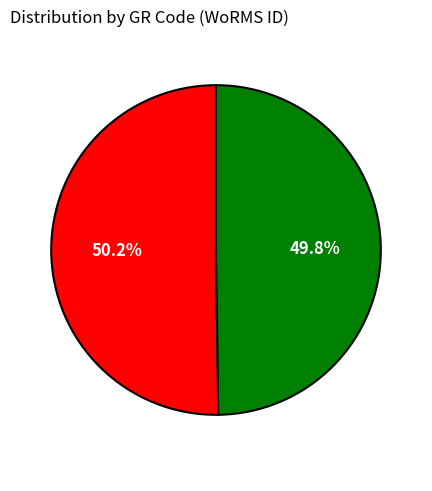

Is there a majority slice in this chart?

Yes